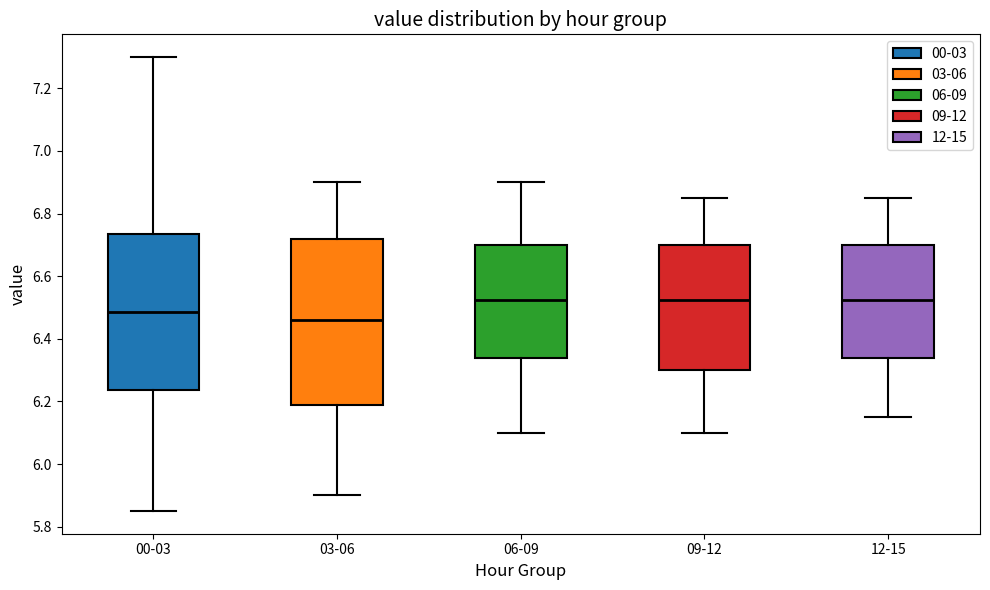

Reading left to right, transcribe this box plot: for each box, give where its median line is, the range the box spans, and where its two whiskers end, as read against the y-axis. The values are not printed on the chart, so give them approximately, as read against the axis.

00-03: median 6.48, box 6.24 to 6.74, whiskers 5.86 to 7.30
03-06: median 6.46, box 6.18 to 6.72, whiskers 5.90 to 6.90
06-09: median 6.52, box 6.34 to 6.70, whiskers 6.10 to 6.90
09-12: median 6.52, box 6.30 to 6.70, whiskers 6.10 to 6.86
12-15: median 6.52, box 6.34 to 6.70, whiskers 6.16 to 6.86